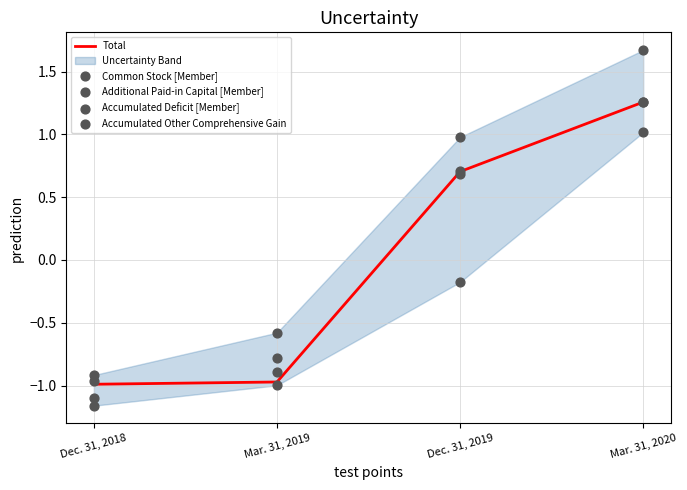

Which series contains the lowest Y value?

Additional Paid-in Capital [Member]